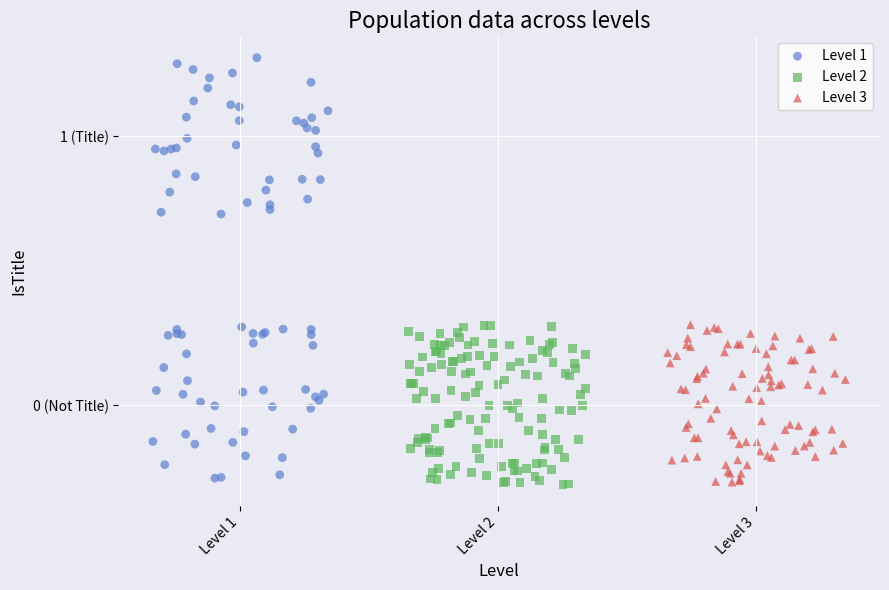

Which series contains the highest Y value?

Level 1